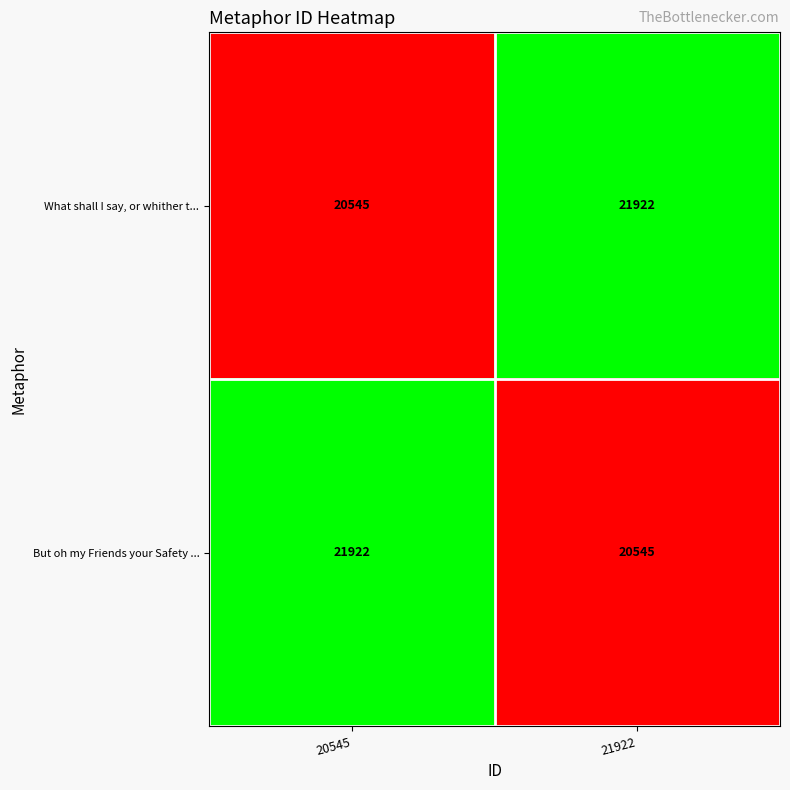

List the labels in order of What shall I say, or whither t... value, smallest first.

20545, 21922